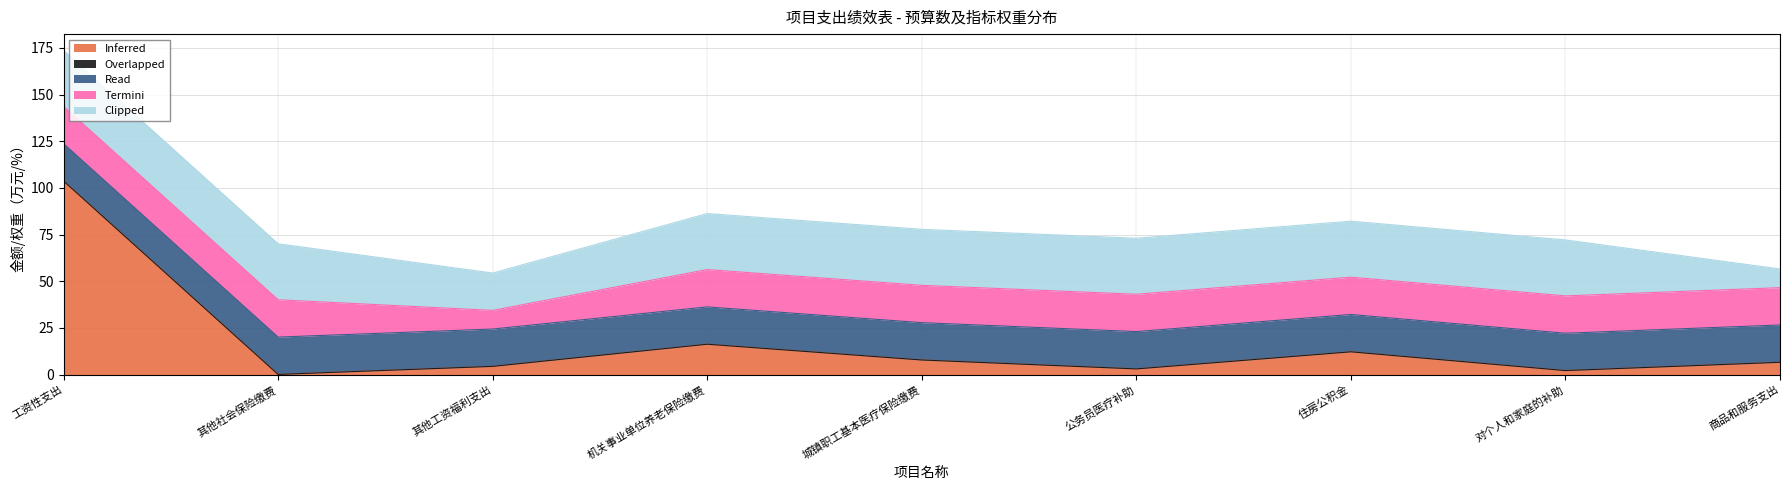

Reading right to left, extract all data points from this chart.

Inferred: 6.6	2.2	12.2	3.0	7.8	16.3	4.4	0.1	103.7
Overlapped: 0.0	0.0	0.0	0.0	0.0	0.0	0.0	0.0	0.0
Read: 20.0	20.0	20.0	20.0	20.0	20.0	20.0	20.0	20.0
Termini: 20.0	20.0	20.0	20.0	20.0	20.0	10.0	20.0	20.0
Clipped: 10.0	30.0	30.0	30.0	30.0	30.0	20.0	30.0	30.0